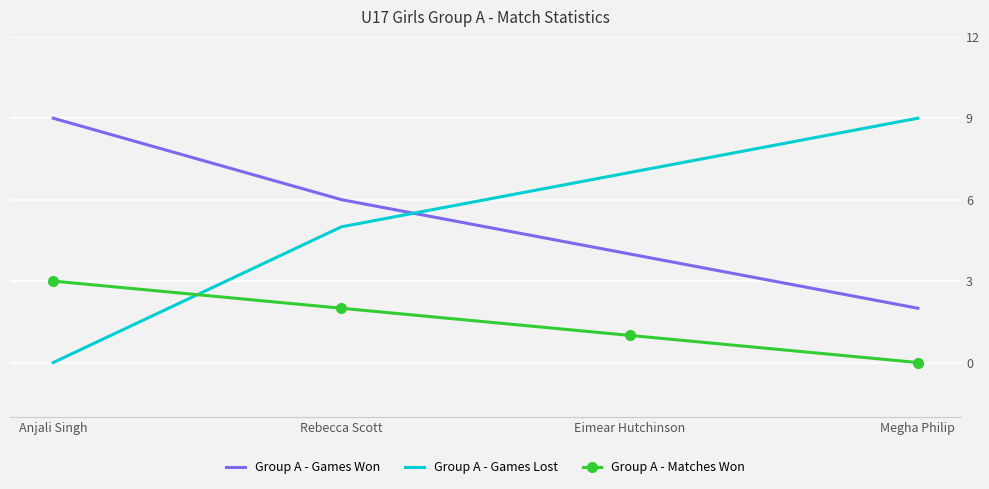

What is the difference between the Group A - Games Won values at Eimear Hutchinson and Rebecca Scott?

2